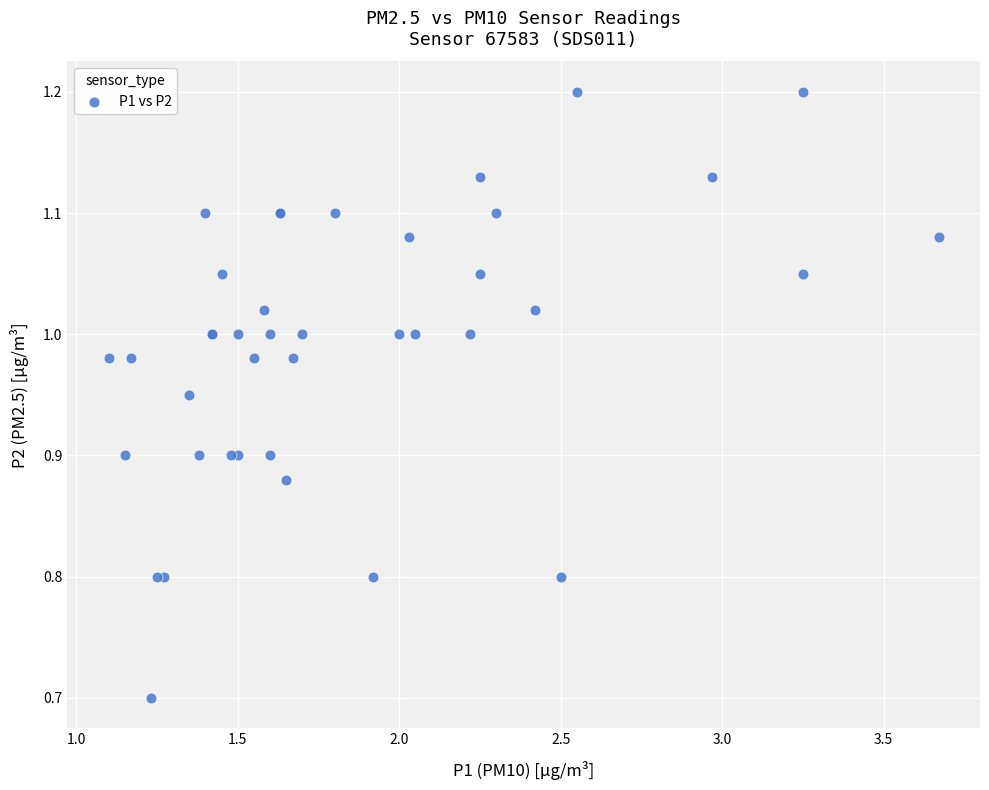

What Y value in the scatter plot is closest to 0?

0.7